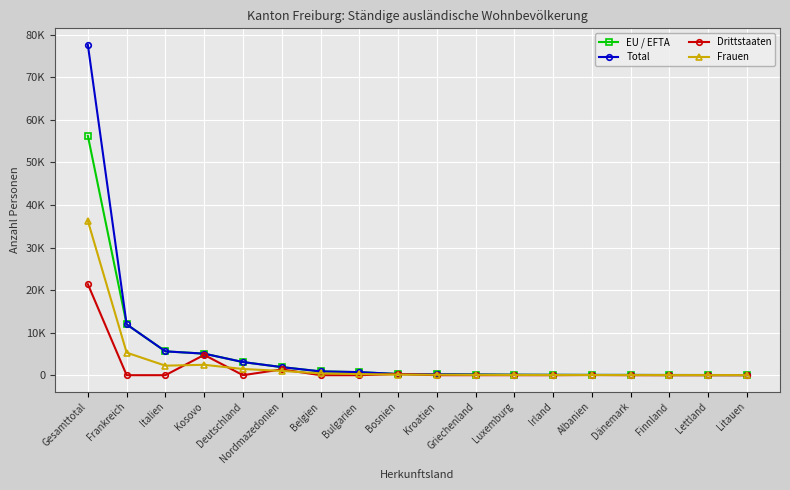

Which series has the largest total across all categories?

Total